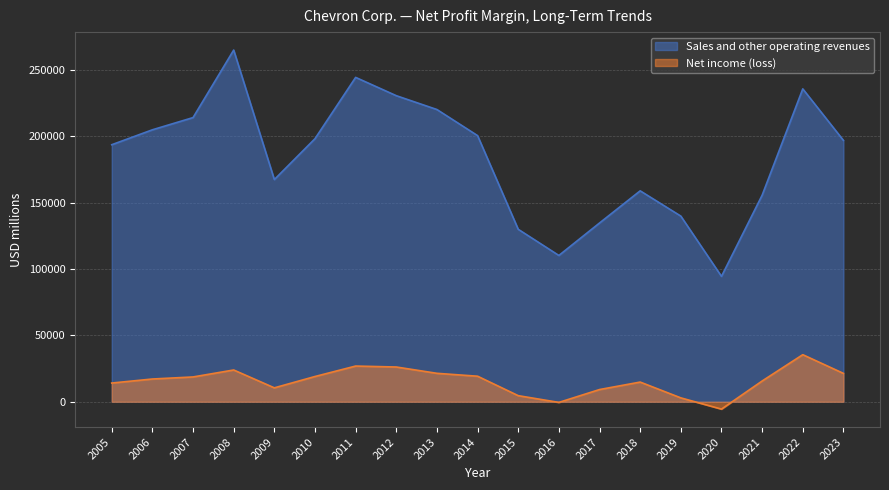

Reading left to right, list all the values displayed in this chart.

Sales and other operating revenues: 193641	204892	214091	264958	167402	198198	244371	230590	220156	200494	129925	110215	134674	158902	139865	94471	155606	235717	196913
Net income (loss): 14099	17138	18688	23931	10483	19024	26895	26179	21423	19241	4587	-497	9195	14824	2924	-5543	15625	35465	21369